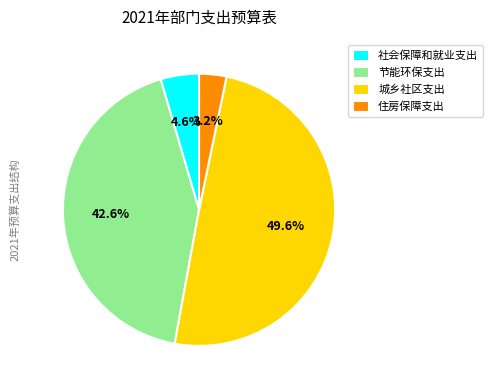

What portion of the pie excludes 节能环保支出?

57.4%